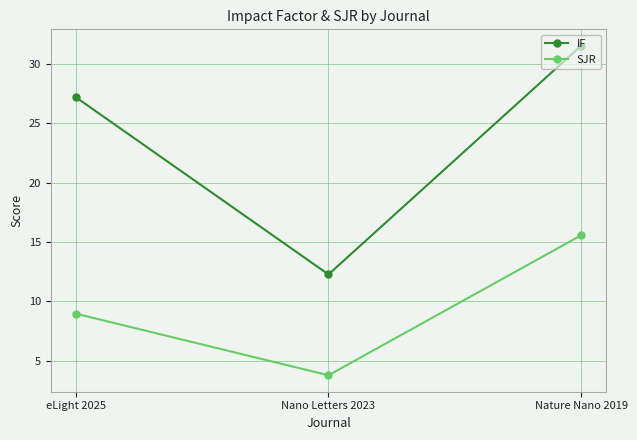

What position from the right is Nano Letters 2023?

2